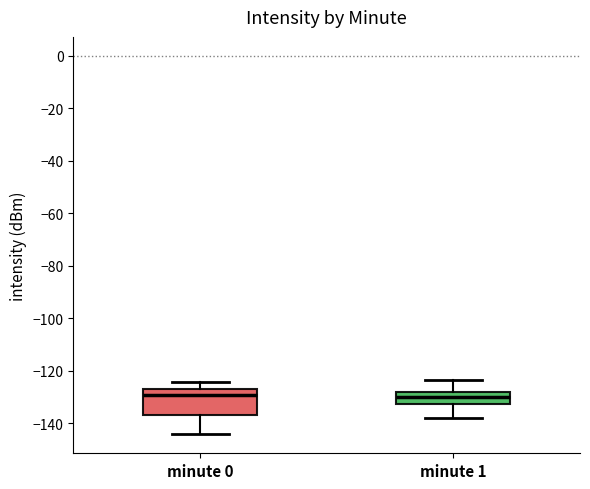

Where does the upper whisker of the box for minute 1 end on the y-axis? The values are not printed on the chart, so give them approximately, as read against the axis.

-124